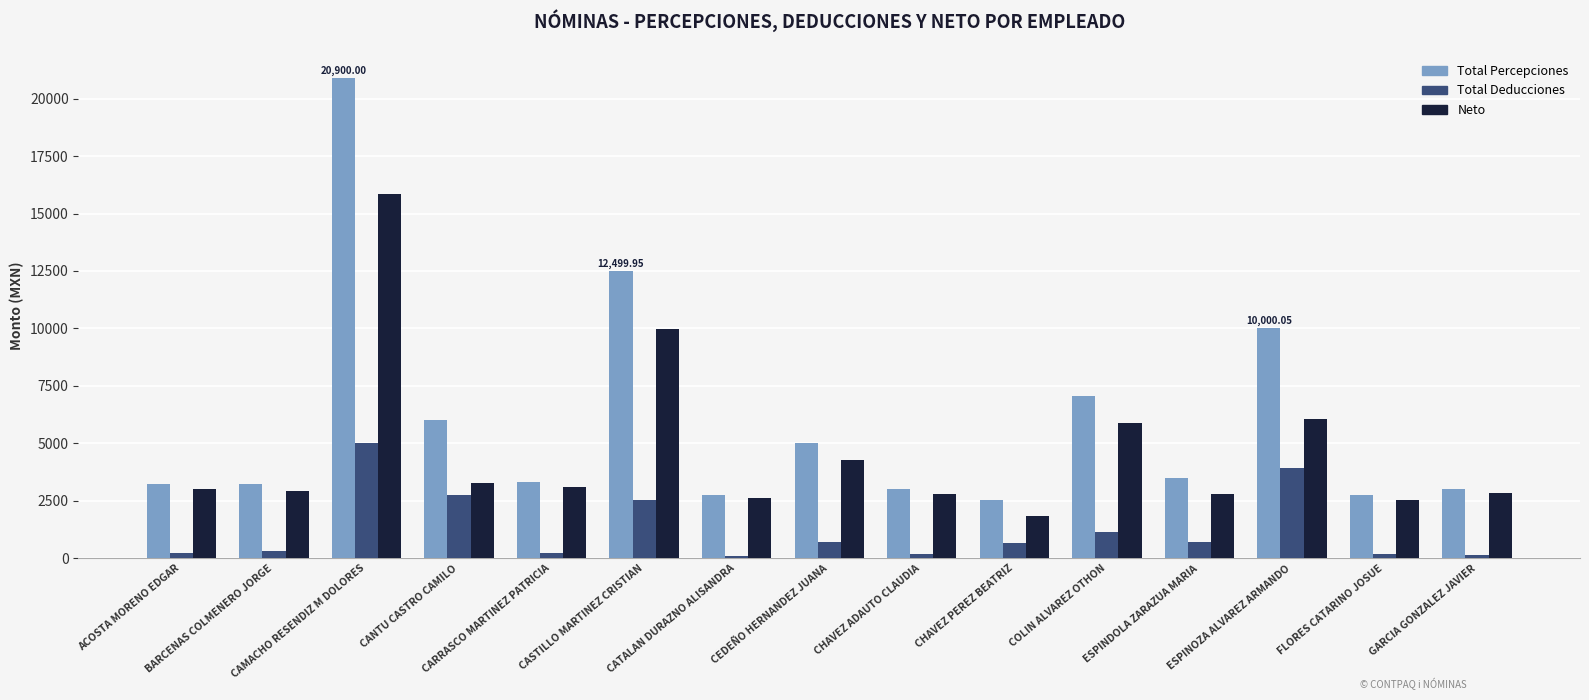

The Total Percepciones series shows 2749.9 at CATALAN DURAZNO ALISANDRA. True or false?

True